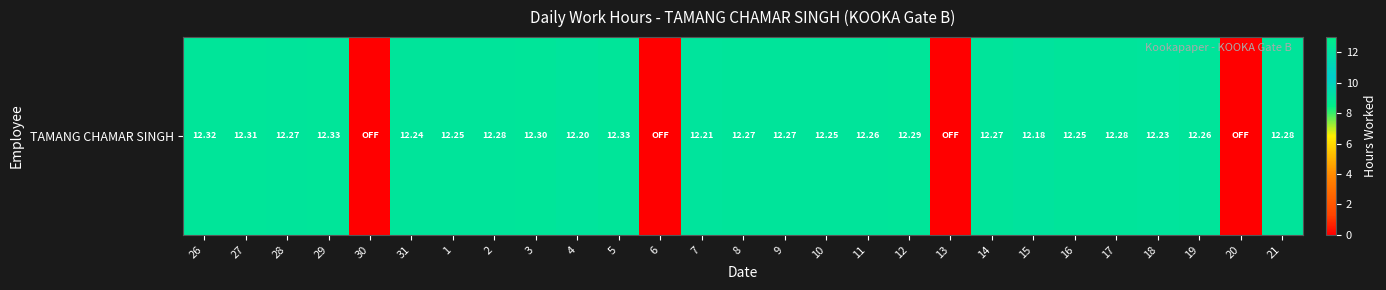

Reading left to right, what are all the values shown in this chart?

12.3	12.3	12.3	12.3	0.0	12.2	12.2	12.3	12.3	12.2	12.3	0.0	12.2	12.3	12.3	12.2	12.3	12.3	0.0	12.3	12.2	12.2	12.3	12.2	12.3	0.0	12.3